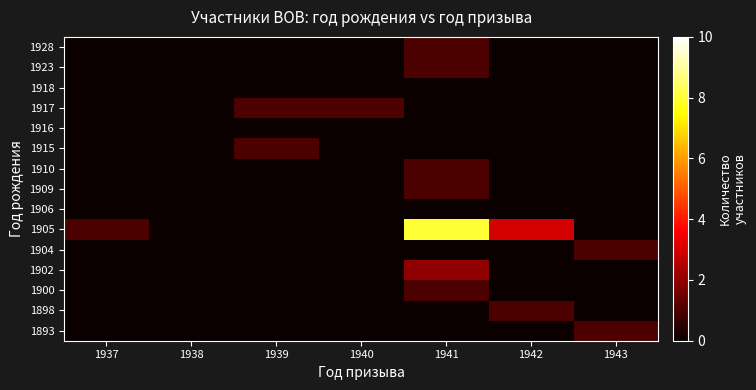

What is the difference between the highest and lowest values at 1937?

1